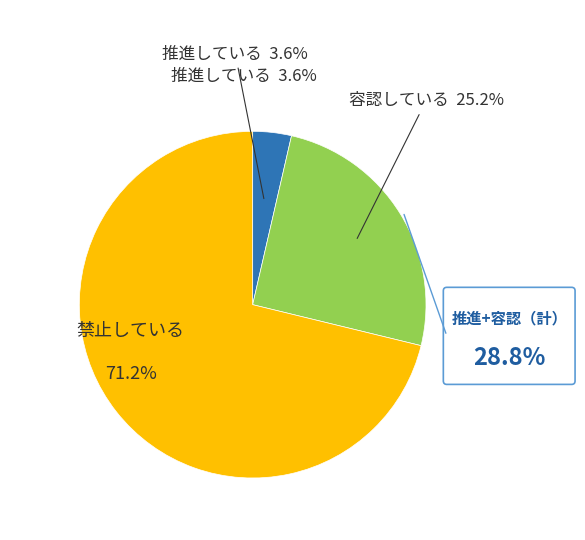

Count the number of slices in the pie.

3